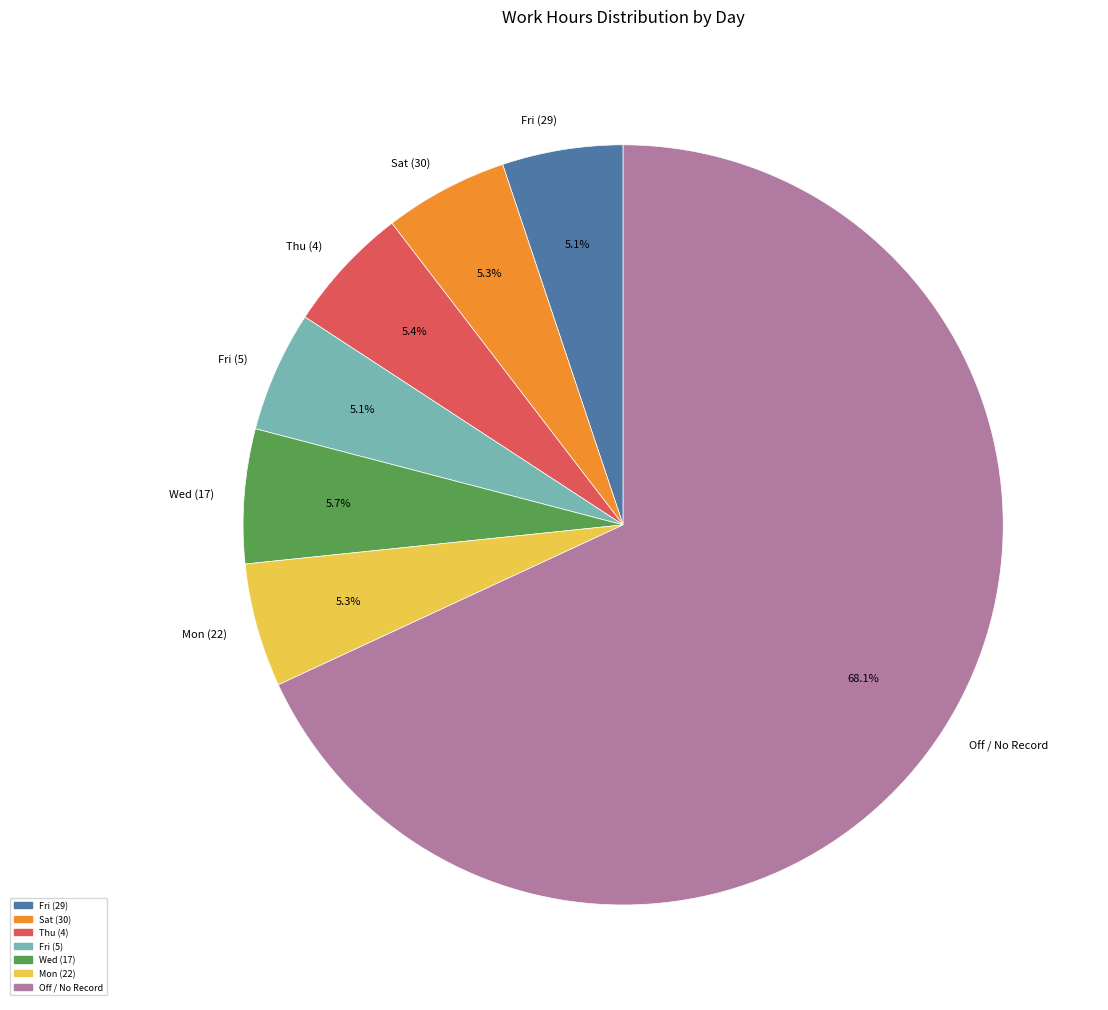

How many segments does this pie chart have?

7